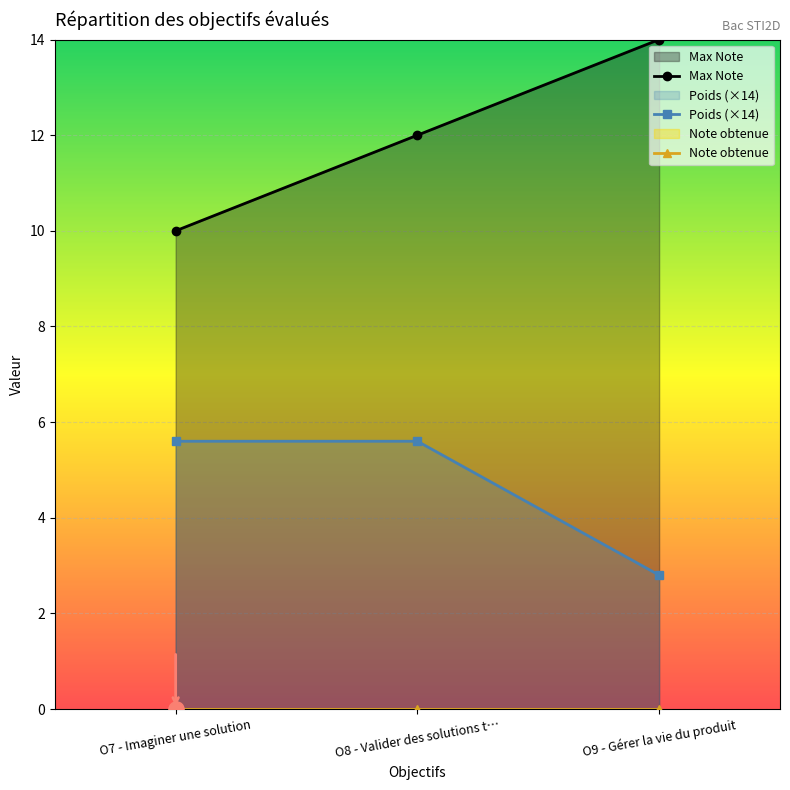

At how many categories does at least one series exceed 7?

3